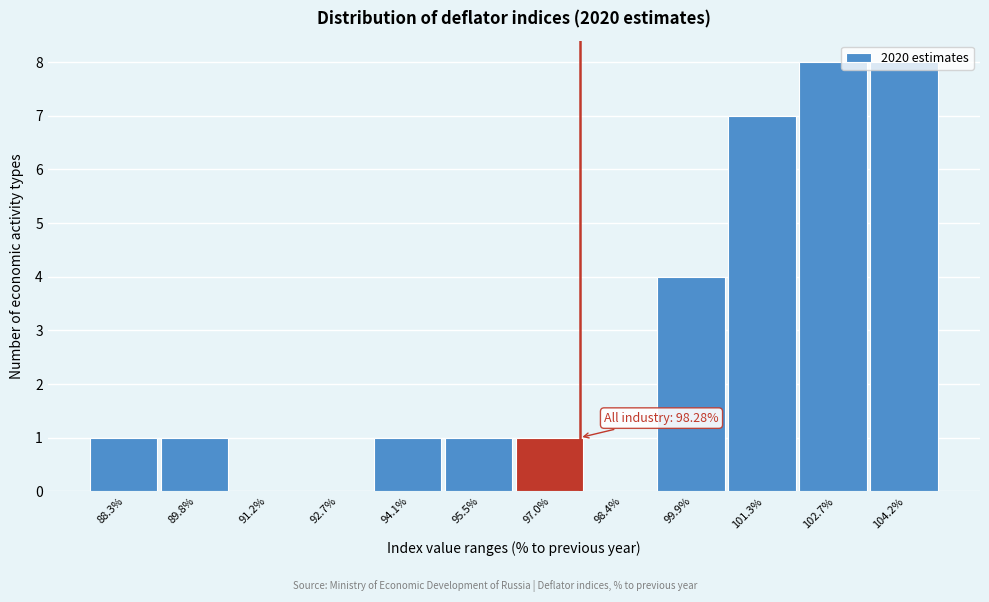

What is the sum of all values?

32